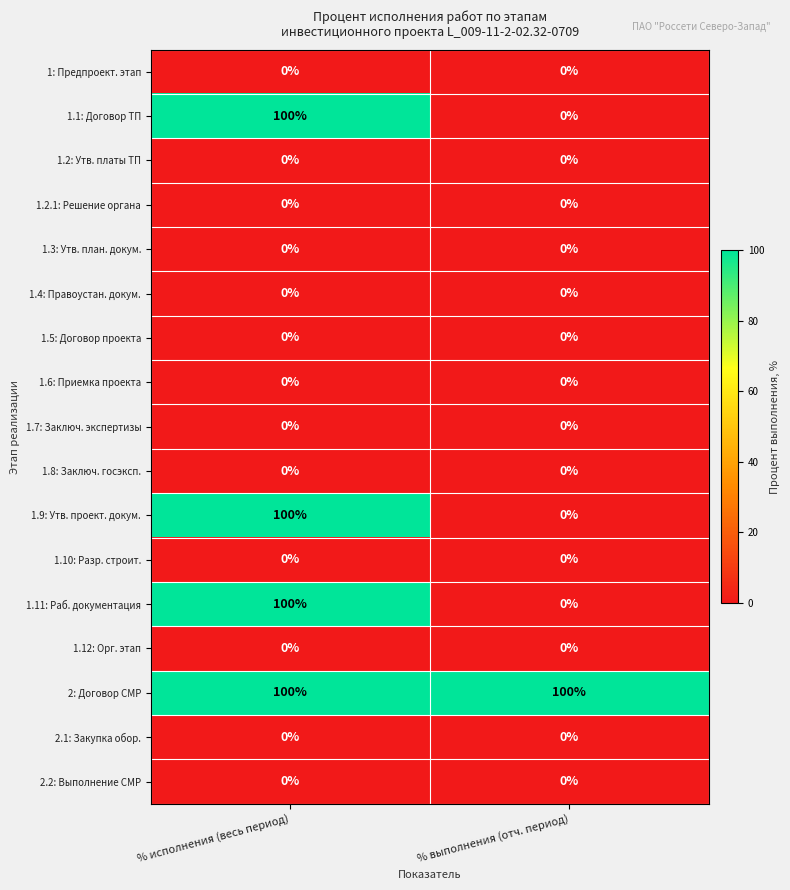

Count the number of data series in this chart.

17